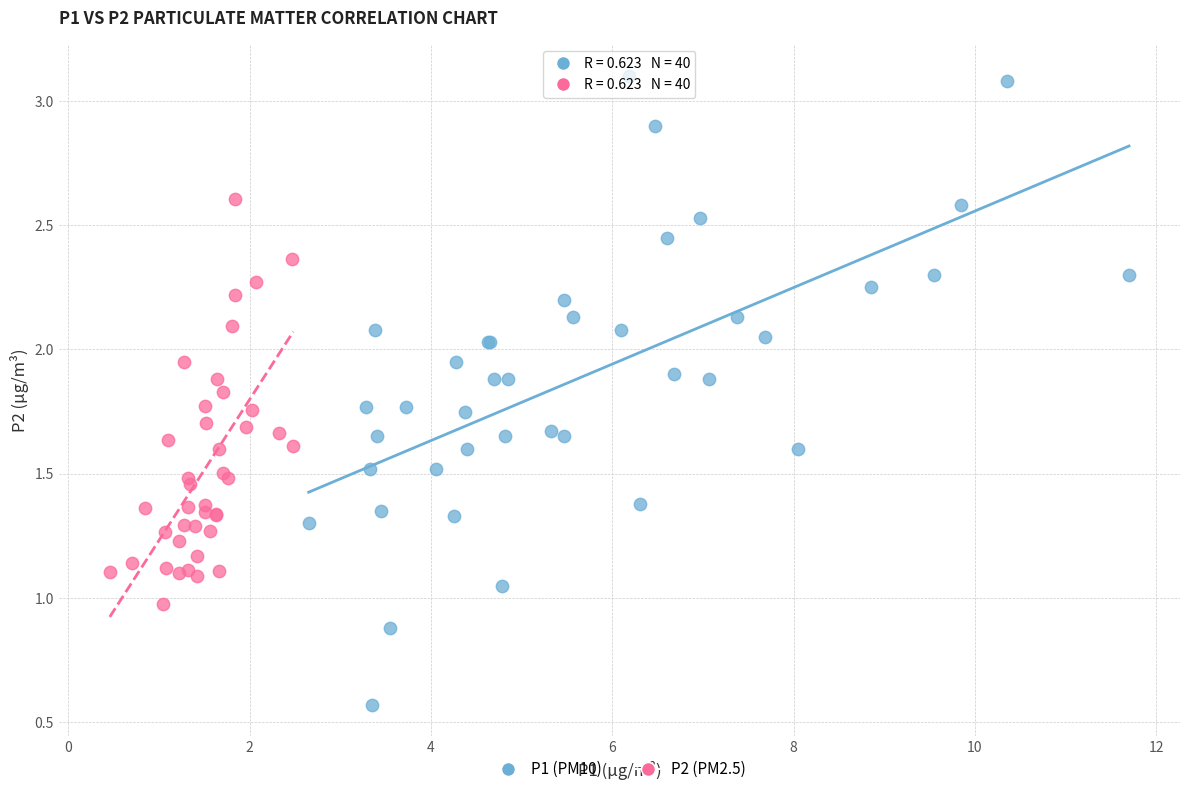

Which series has the largest Y range (max minus min)?

P1 (PM10)